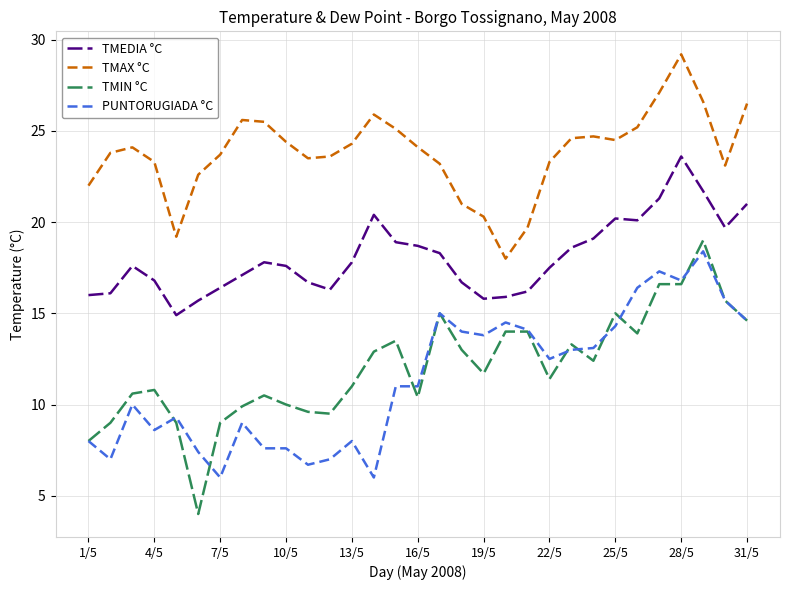

Which series has the largest range (max minus min)?

TMIN °C